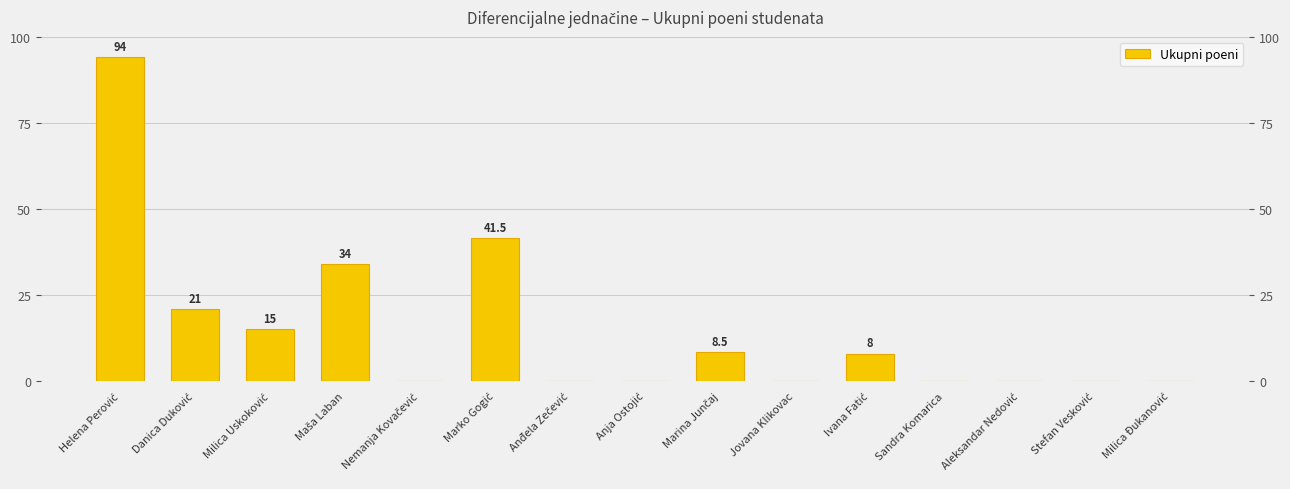

The value at Helena Perović is 42.6. True or false?

False